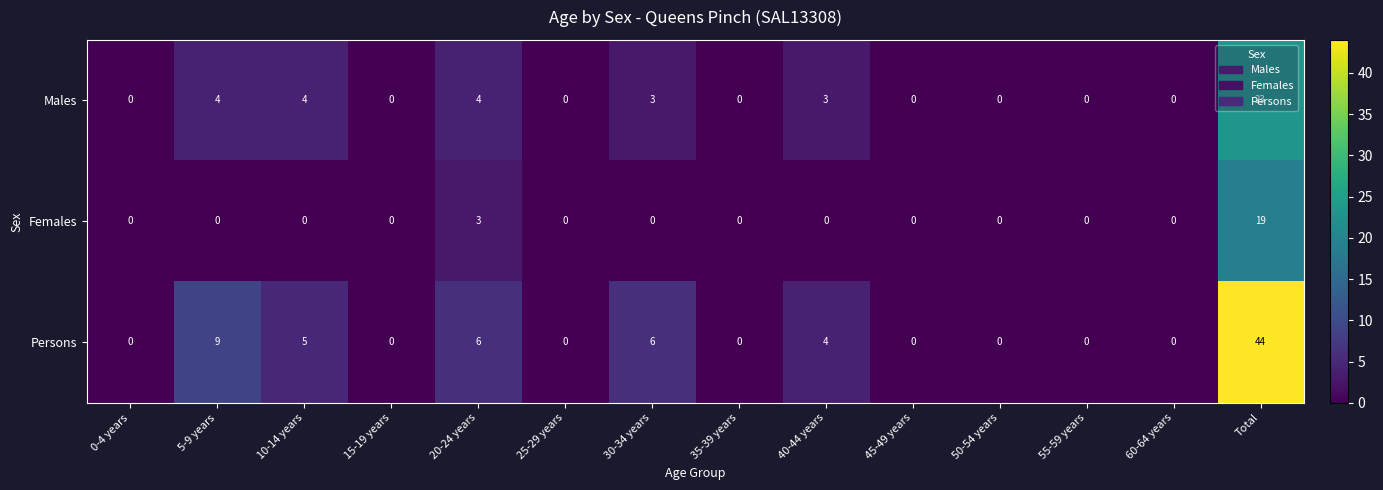

Which series has the largest total across all categories?

Persons